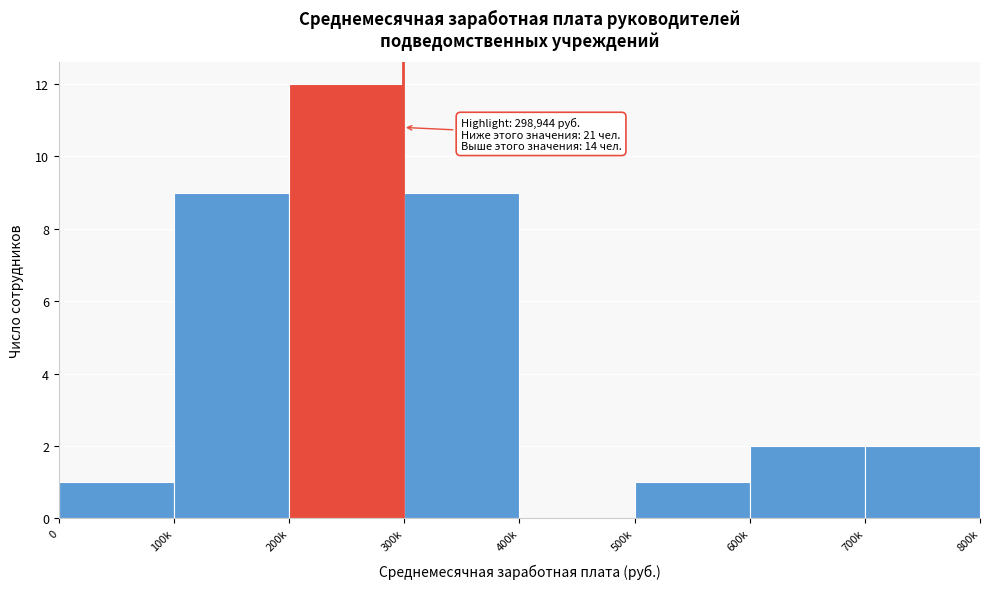

Reading right to left, extract all data points from this chart.

700k=2	600k=2	500k=1	400k=0	300k=9	200k=12	100k=9	0=1